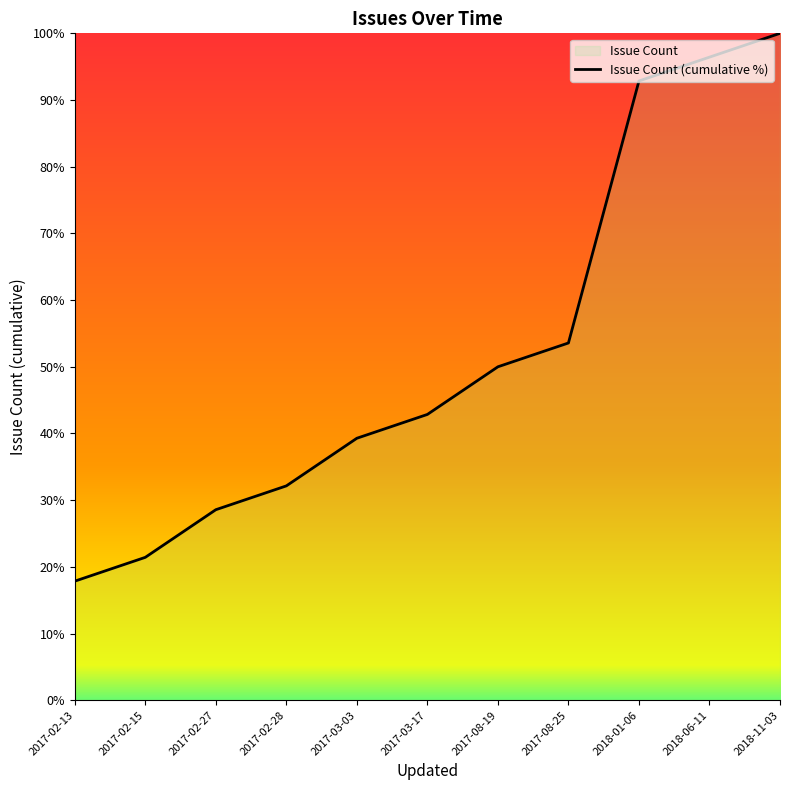

Approximately how many times larger is the value at 2017-02-15 compared to 2017-03-03?

0.5